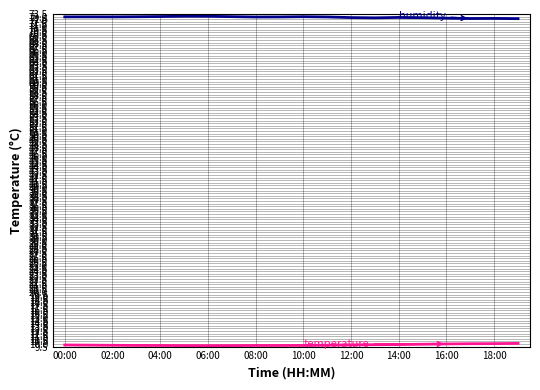

What is the greatest value displayed?

73.1